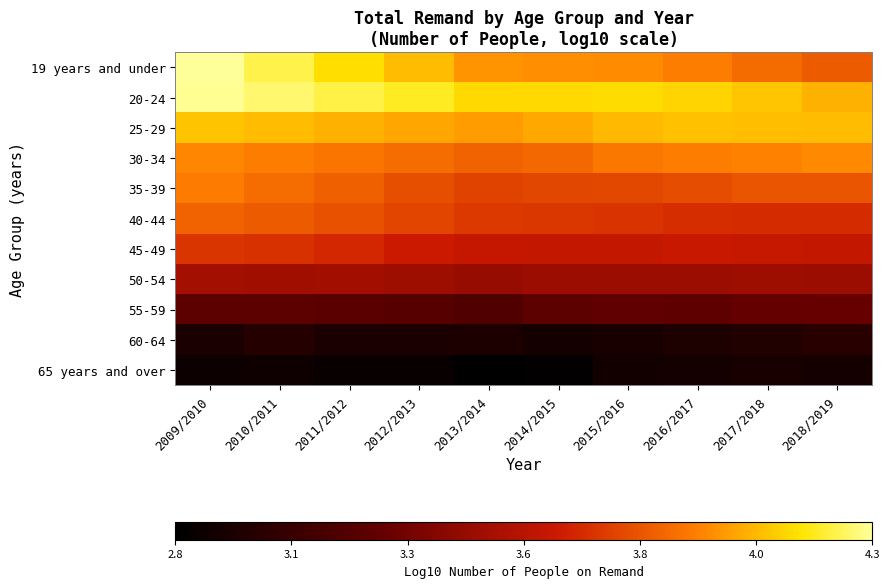

Reading left to right, what are all the values shown in this chart?

19 years and under: 2009/2010=4.3	2010/2011=4.2	2011/2012=4.1	2012/2013=4.1	2013/2014=4.0	2014/2015=4.0	2015/2016=3.9	2016/2017=3.9	2017/2018=3.9	2018/2019=3.8
20-24: 2009/2010=4.3	2010/2011=4.2	2011/2012=4.2	2012/2013=4.2	2013/2014=4.1	2014/2015=4.1	2015/2016=4.1	2016/2017=4.1	2017/2018=4.1	2018/2019=4.0
25-29: 2009/2010=4.1	2010/2011=4.1	2011/2012=4.0	2012/2013=4.0	2013/2014=4.0	2014/2015=4.0	2015/2016=4.0	2016/2017=4.1	2017/2018=4.1	2018/2019=4.1
30-34: 2009/2010=3.9	2010/2011=3.9	2011/2012=3.9	2012/2013=3.9	2013/2014=3.8	2014/2015=3.9	2015/2016=3.9	2016/2017=3.9	2017/2018=3.9	2018/2019=3.9
35-39: 2009/2010=3.9	2010/2011=3.9	2011/2012=3.8	2012/2013=3.8	2013/2014=3.7	2014/2015=3.8	2015/2016=3.8	2016/2017=3.8	2017/2018=3.8	2018/2019=3.8
40-44: 2009/2010=3.8	2010/2011=3.8	2011/2012=3.8	2012/2013=3.8	2013/2014=3.7	2014/2015=3.7	2015/2016=3.7	2016/2017=3.7	2017/2018=3.7	2018/2019=3.7
45-49: 2009/2010=3.7	2010/2011=3.7	2011/2012=3.7	2012/2013=3.6	2013/2014=3.6	2014/2015=3.6	2015/2016=3.6	2016/2017=3.6	2017/2018=3.6	2018/2019=3.6
50-54: 2009/2010=3.5	2010/2011=3.5	2011/2012=3.5	2012/2013=3.5	2013/2014=3.4	2014/2015=3.4	2015/2016=3.5	2016/2017=3.4	2017/2018=3.5	2018/2019=3.5
55-59: 2009/2010=3.2	2010/2011=3.2	2011/2012=3.2	2012/2013=3.2	2013/2014=3.2	2014/2015=3.2	2015/2016=3.2	2016/2017=3.2	2017/2018=3.3	2018/2019=3.3
60-64: 2009/2010=2.9	2010/2011=3.0	2011/2012=2.9	2012/2013=2.9	2013/2014=2.9	2014/2015=2.9	2015/2016=2.9	2016/2017=2.9	2017/2018=3.0	2018/2019=3.0
65 years and over: 2009/2010=2.9	2010/2011=2.9	2011/2012=2.9	2012/2013=2.9	2013/2014=2.8	2014/2015=2.8	2015/2016=2.9	2016/2017=2.9	2017/2018=2.9	2018/2019=2.9